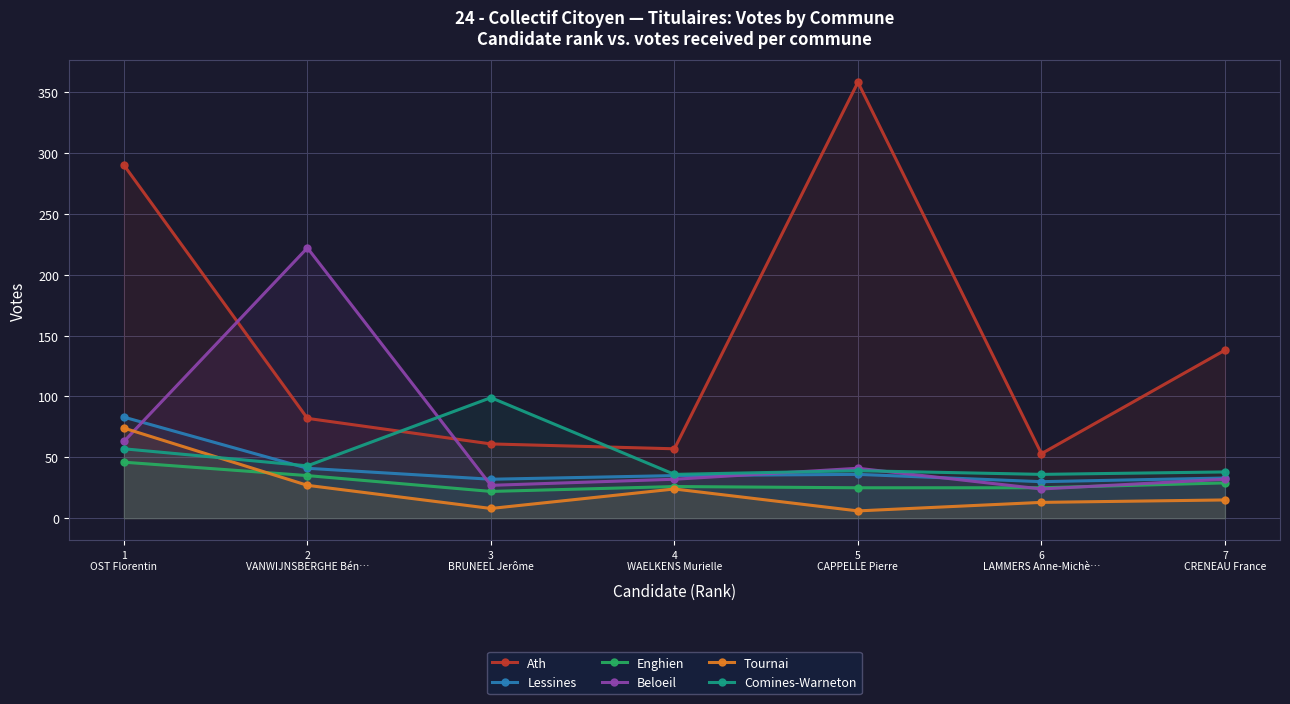

True or false: Ath has more than 1 interior local peaks.

False